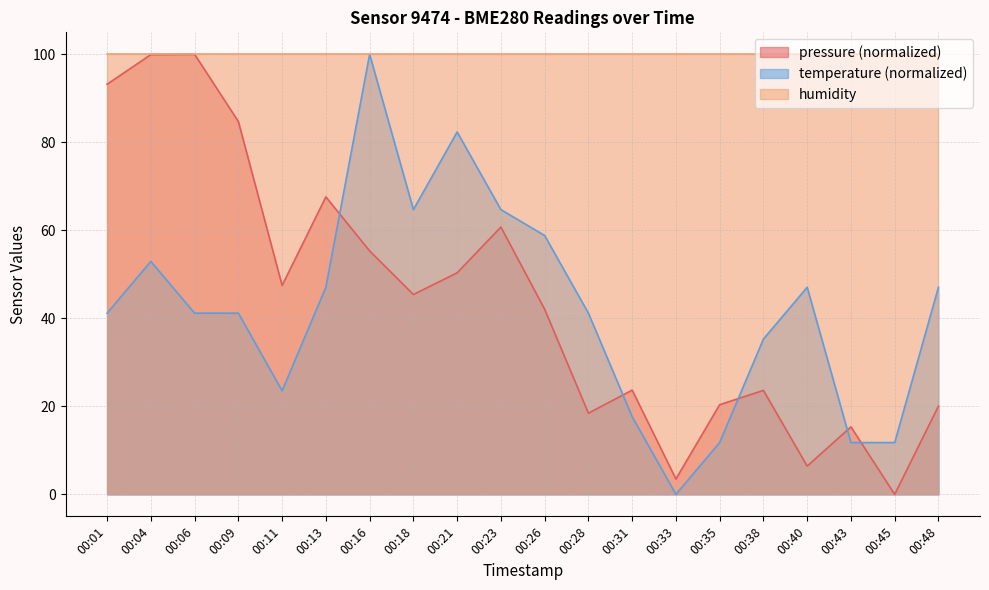

What is the maximum value shown in the chart?

100.0